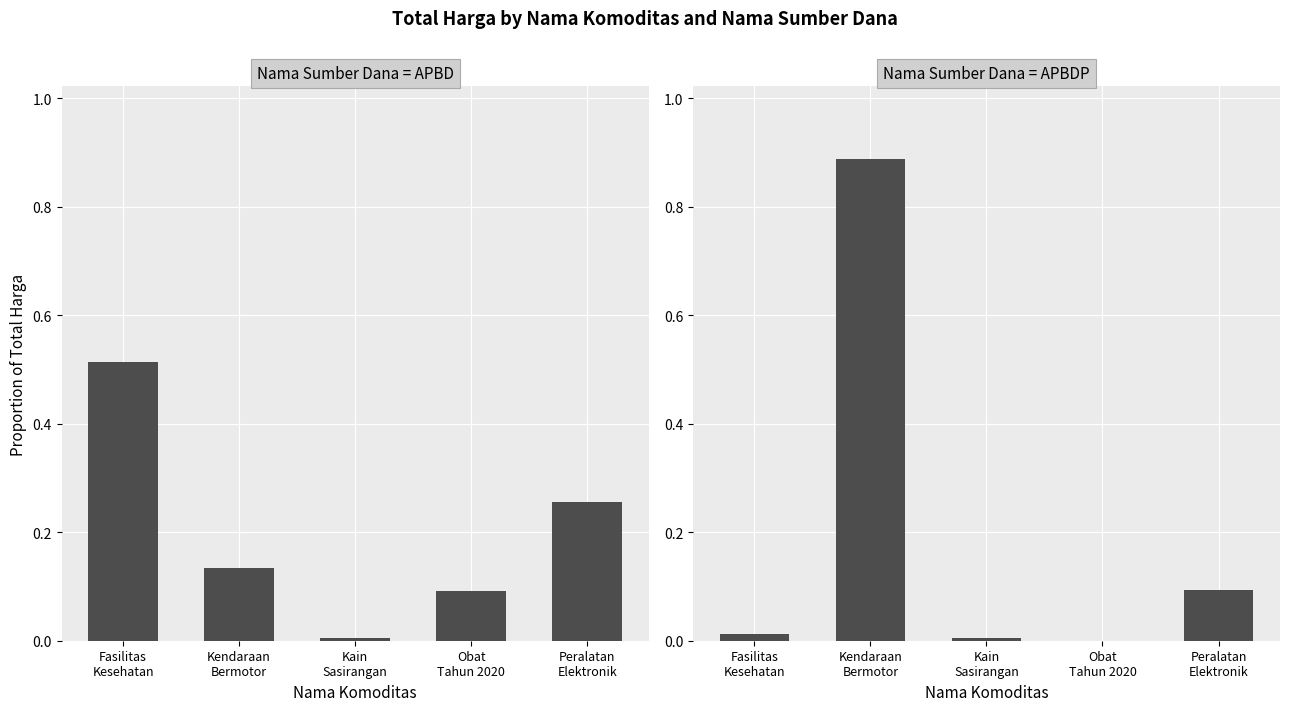

Where is Nama Sumber Dana = APBD nearest to the value 0?

Kain
Sasirangan